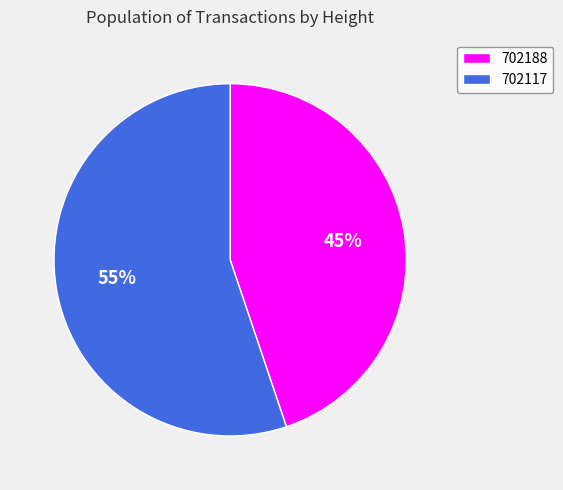

True or false: 702117 accounts for 49% of the total.

False